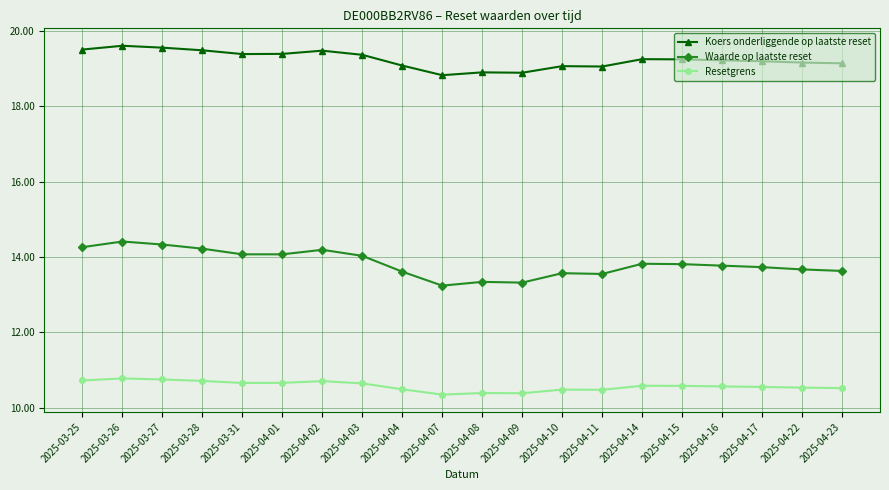

Is the value of Koers onderliggende op laatste reset at 2025-04-11 greater than the value of Waarde op laatste reset at 2025-04-15?

Yes